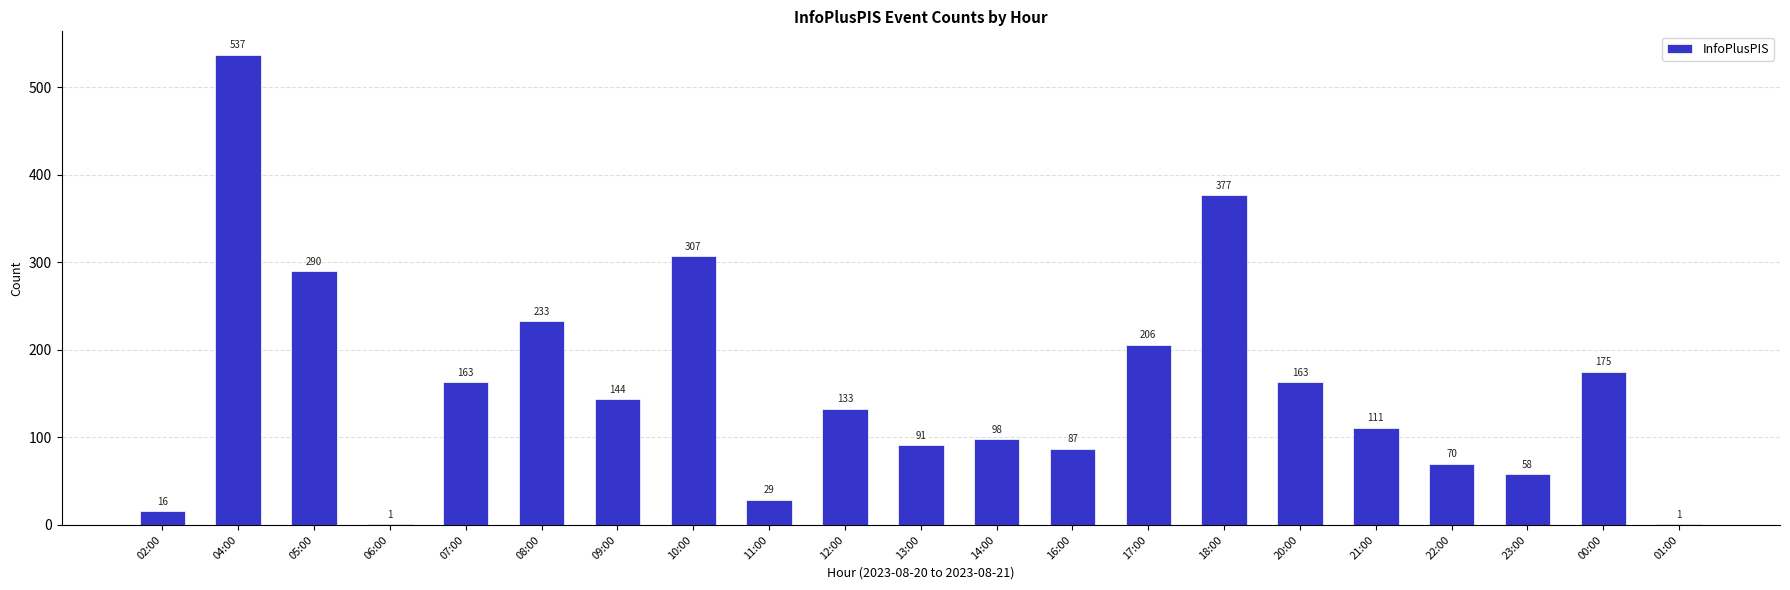

Where does the data first go above 133?

04:00